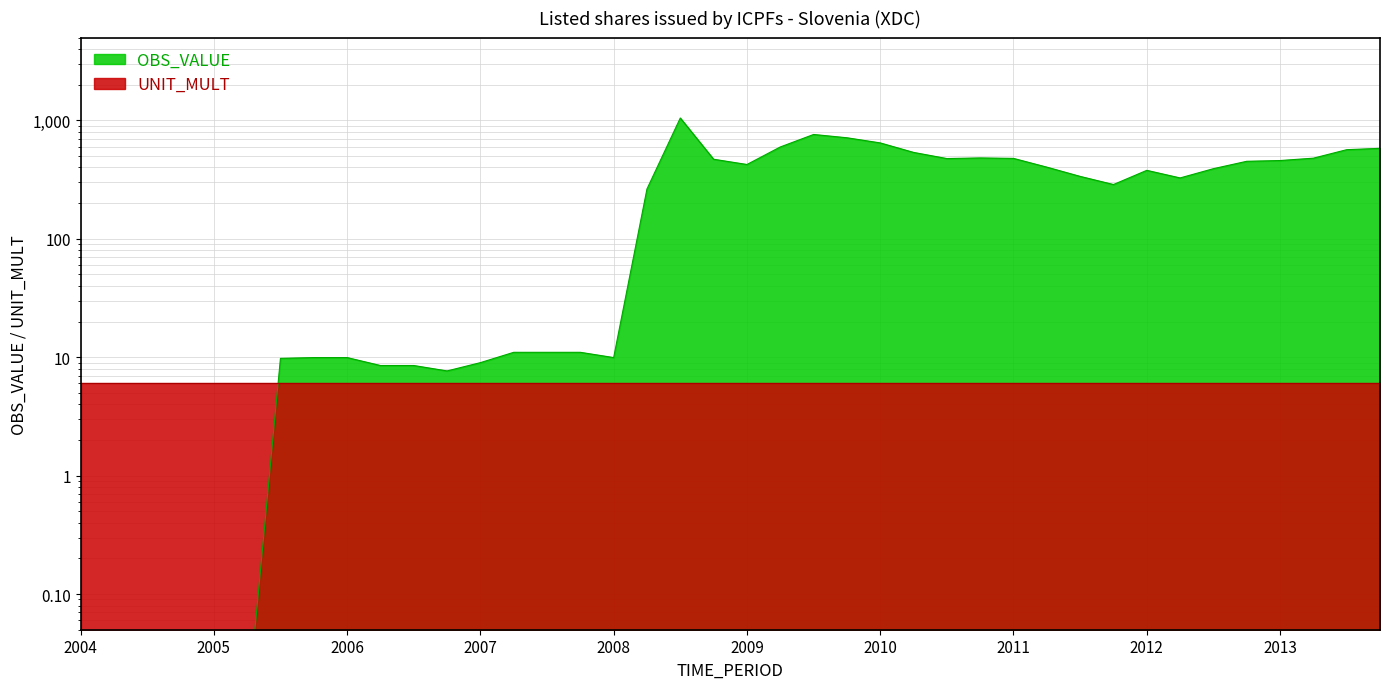

How many points are higher than both their immediate neighbors (excluding endpoints)?

4